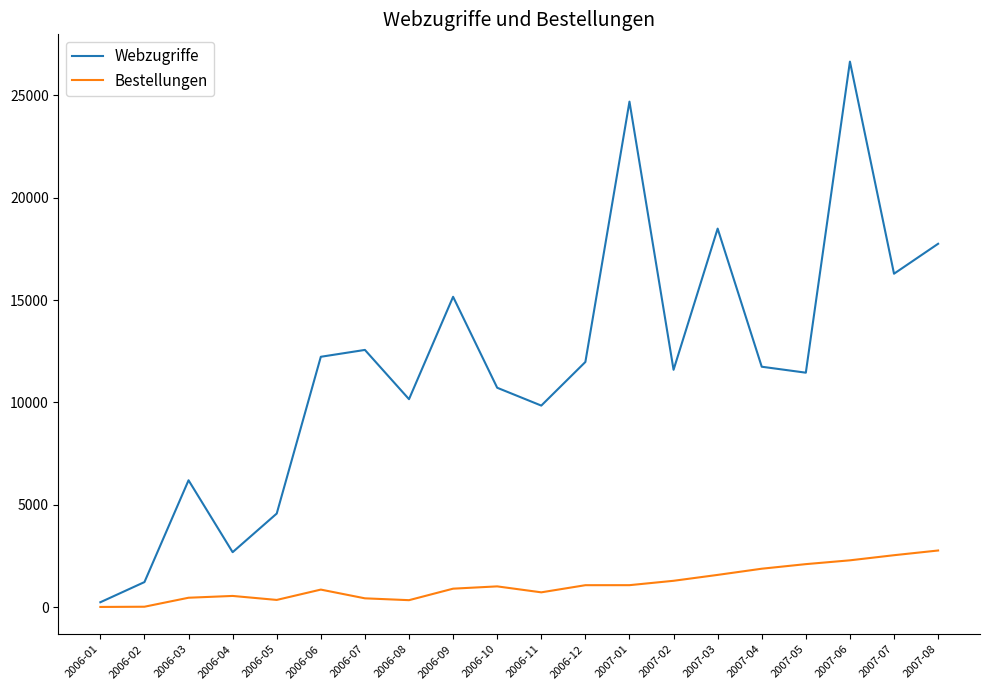

Which category has the highest value across all series?

2007-06